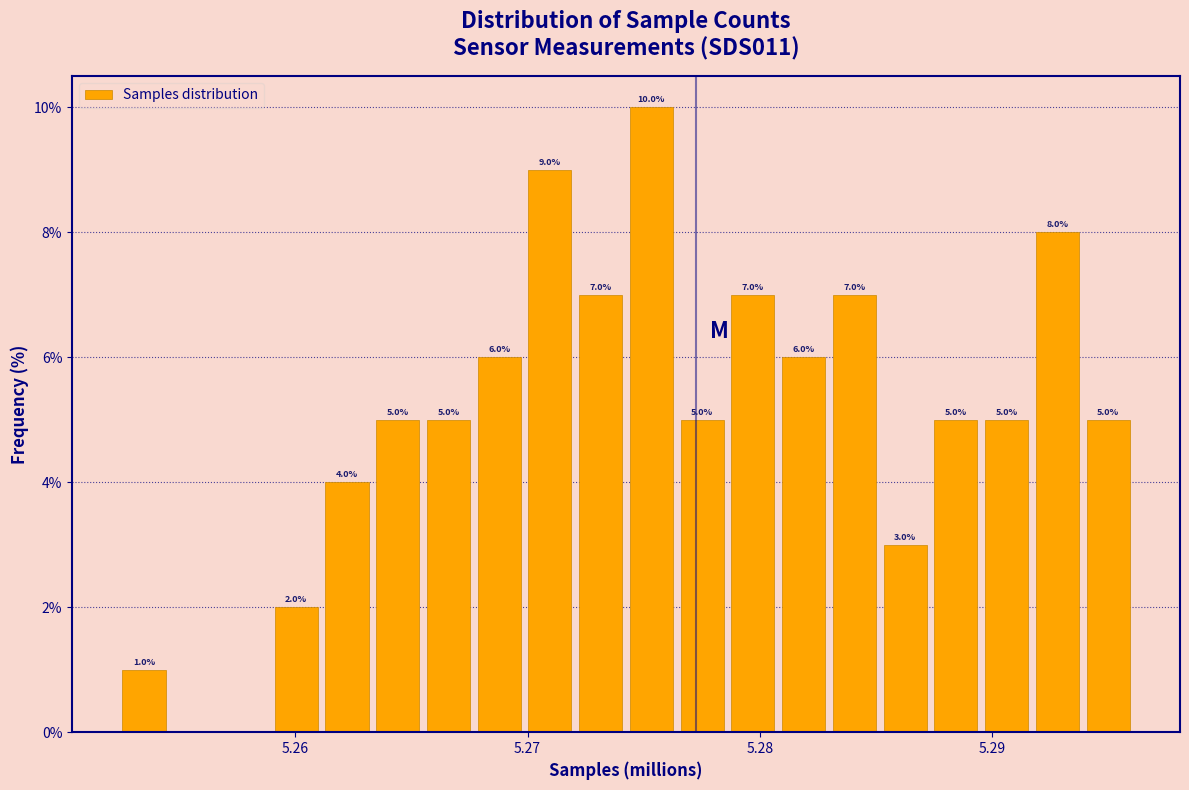

Around what value on the x-axis is the tallest bar? Give the approximate position of its centre, as read against the axis.

5.275